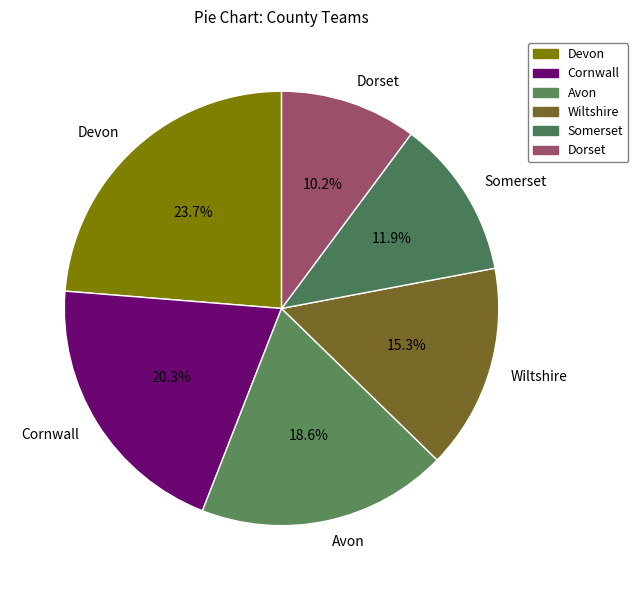

Between Cornwall and Wiltshire, which is larger?

Cornwall